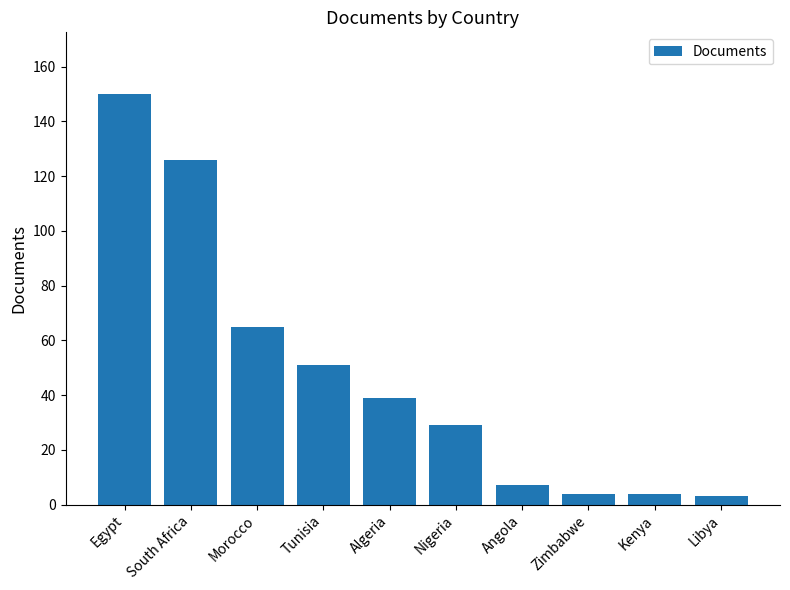

Reading left to right, transcribe all the data shown in this chart.

150	126	65	51	39	29	7	4	4	3